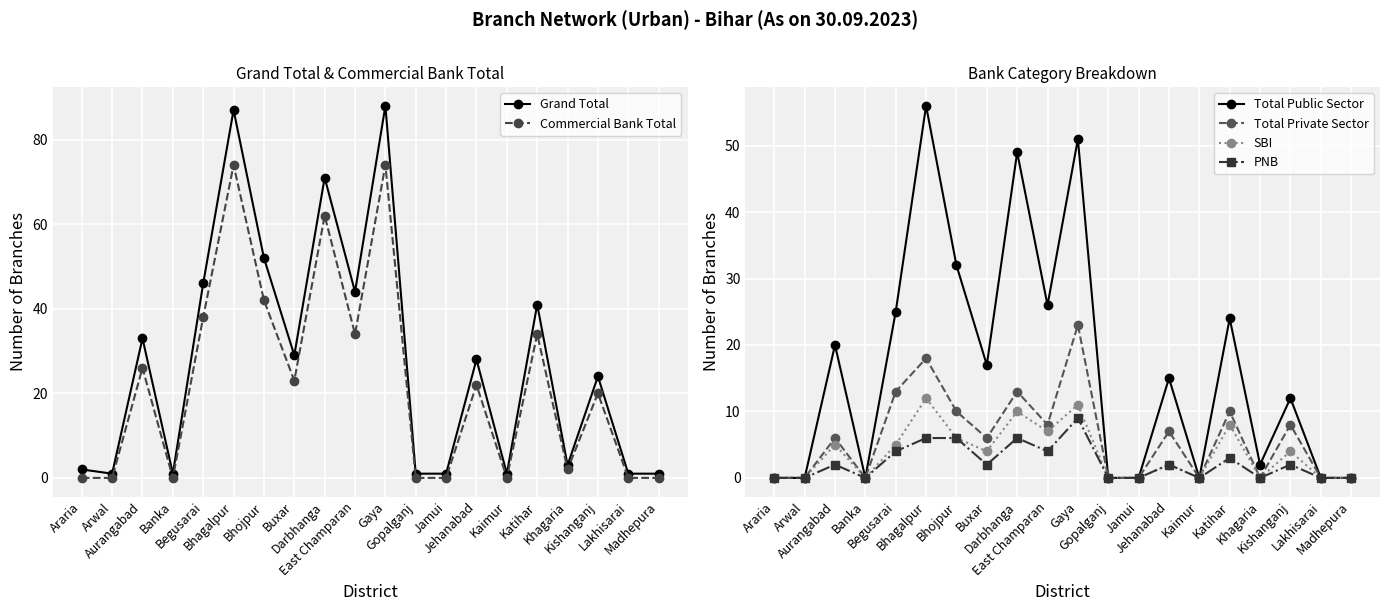

True or false: Commercial Bank Total and Grand Total cross at least once.

False